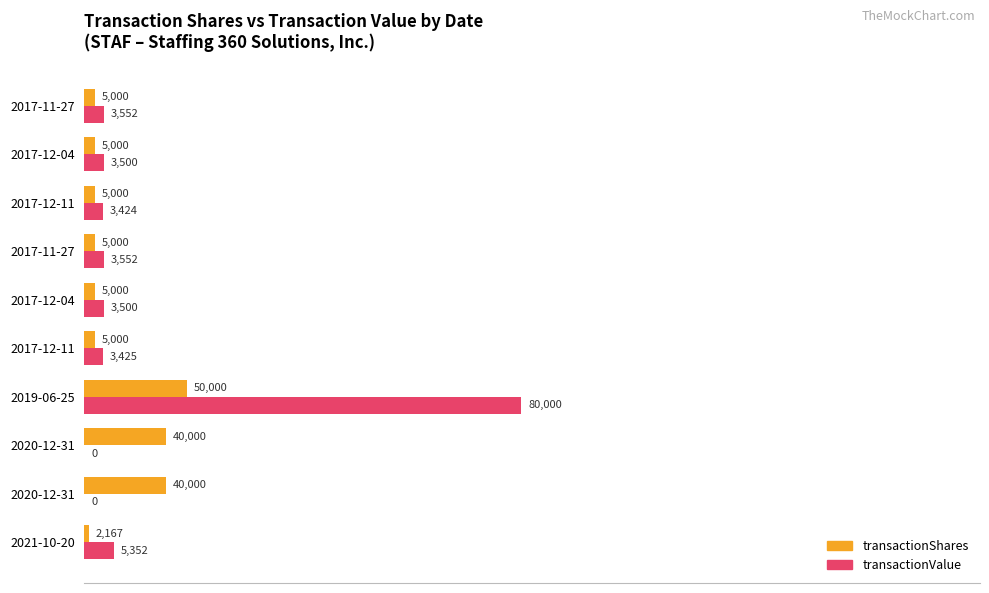

What are all the series names shown in the legend?

transactionShares, transactionValue